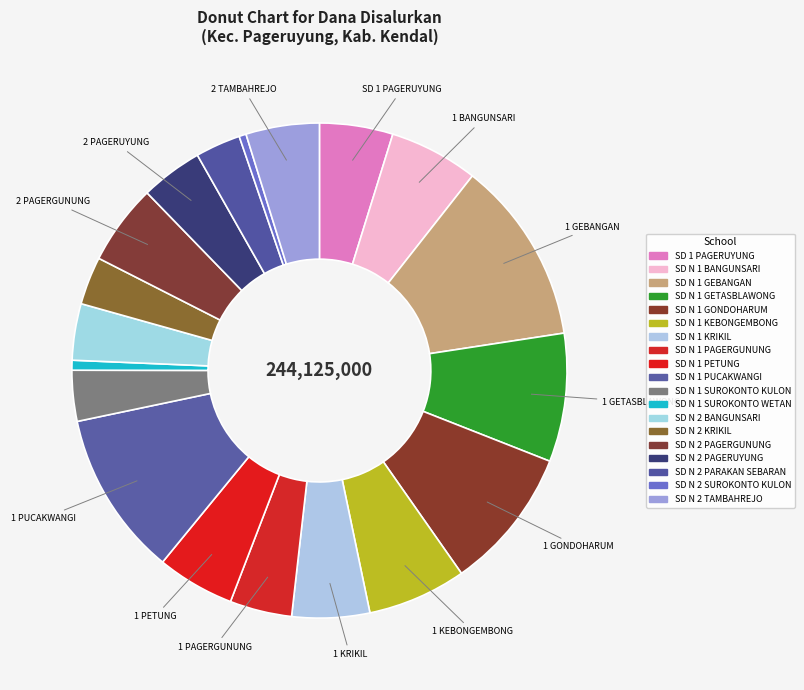

To the nearest percent, what percentage of the pie is SD N 1 GETASBLAWONG?

8%